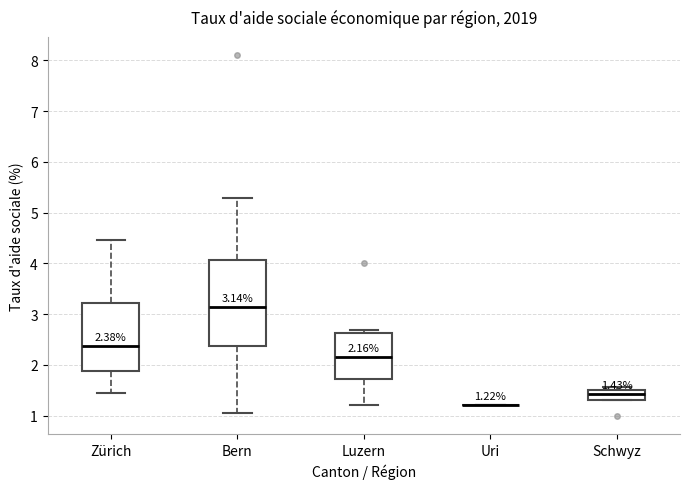

Which box is the tallest, from its lower edge to its upper edge?

Bern